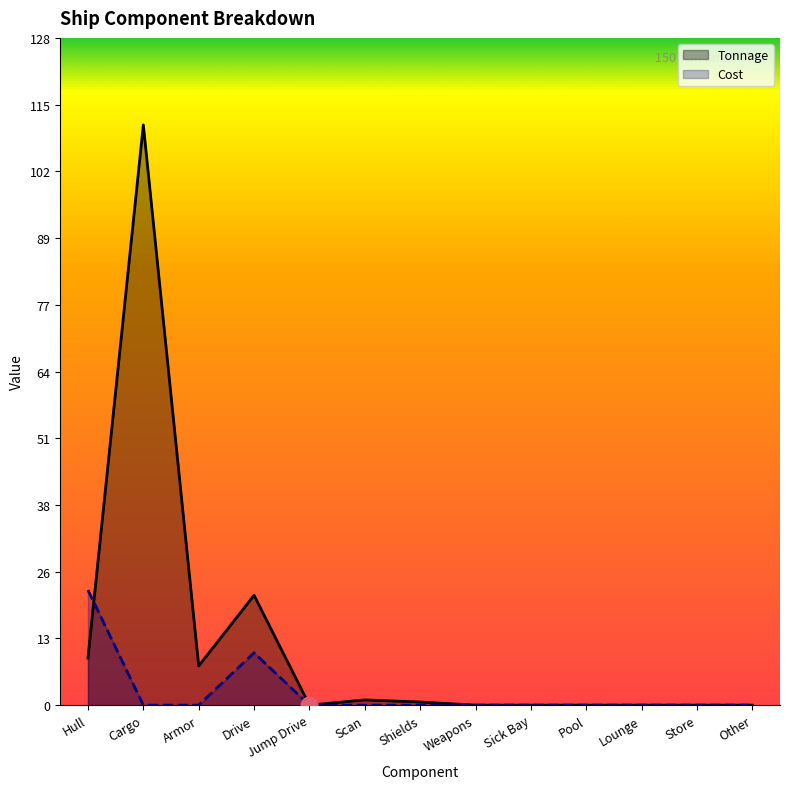

After their last crossing, which series has the higher values: Tonnage or Cost?

Tonnage